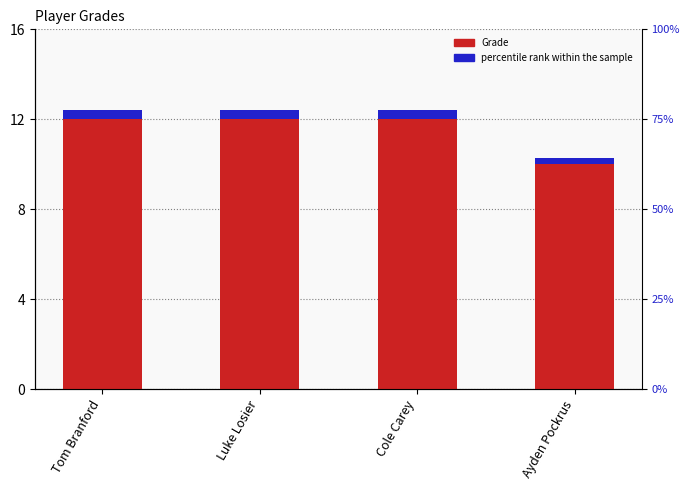

What is the maximum value shown in the chart?

12.0